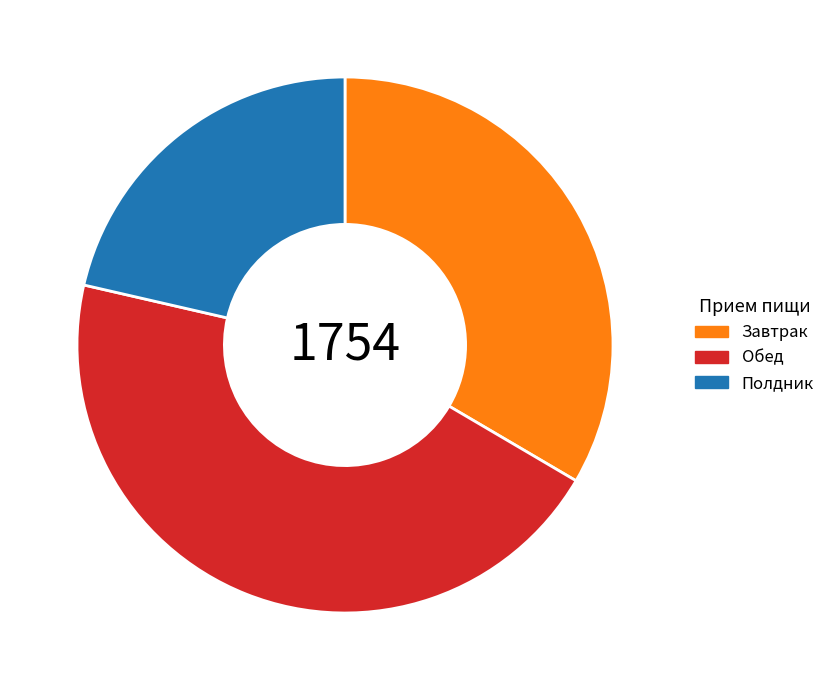

Which slice is the largest?

Обед